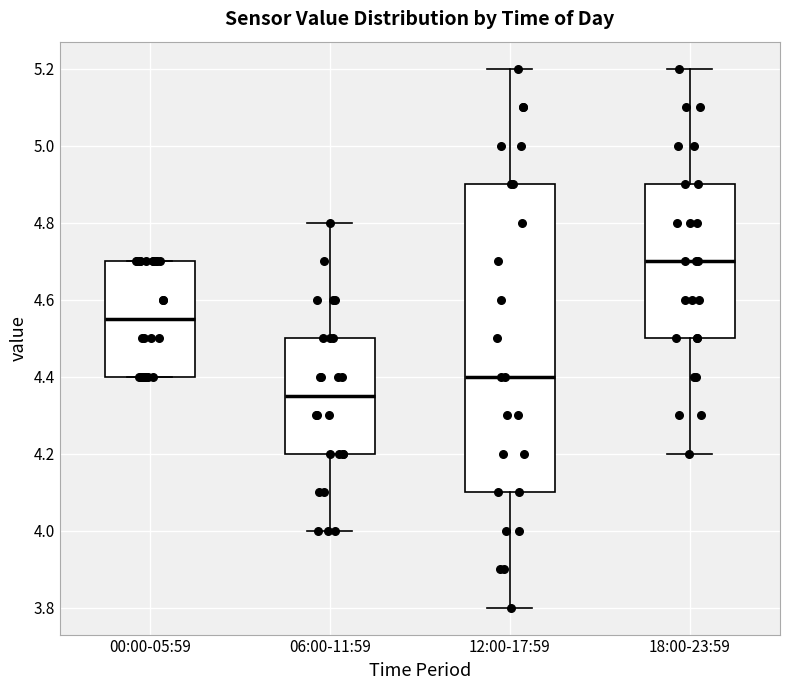

Reading left to right, transcribe this box plot: for each box, give where its median line is, the range the box spans, and where its two whiskers end, as read against the y-axis. The values are not printed on the chart, so give them approximately, as read against the axis.

00:00-05:59: median 4.56, box 4.40 to 4.70, whiskers 4.40 to 4.70
06:00-11:59: median 4.36, box 4.20 to 4.50, whiskers 4.00 to 4.80
12:00-17:59: median 4.40, box 4.10 to 4.90, whiskers 3.80 to 5.20
18:00-23:59: median 4.70, box 4.50 to 4.90, whiskers 4.20 to 5.20